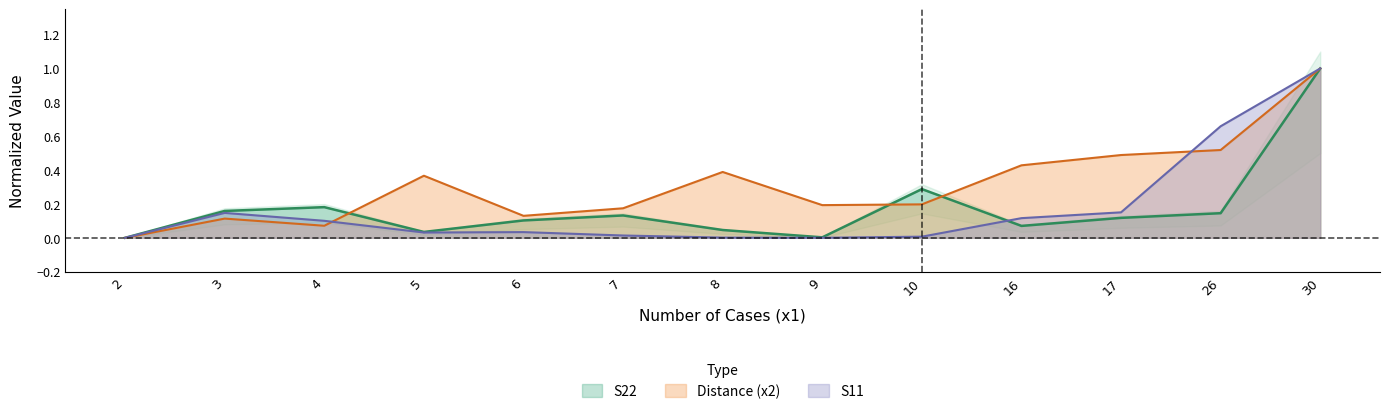

What is the total value across all series at 4?

0.4